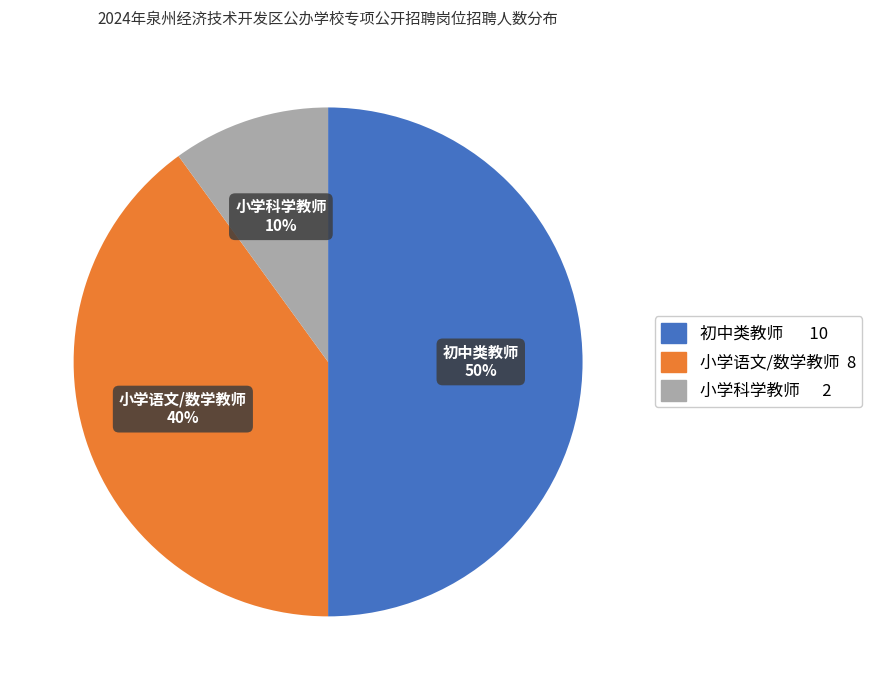

To the nearest percent, what is the difference between the largest and smallest slice percentages?

40%